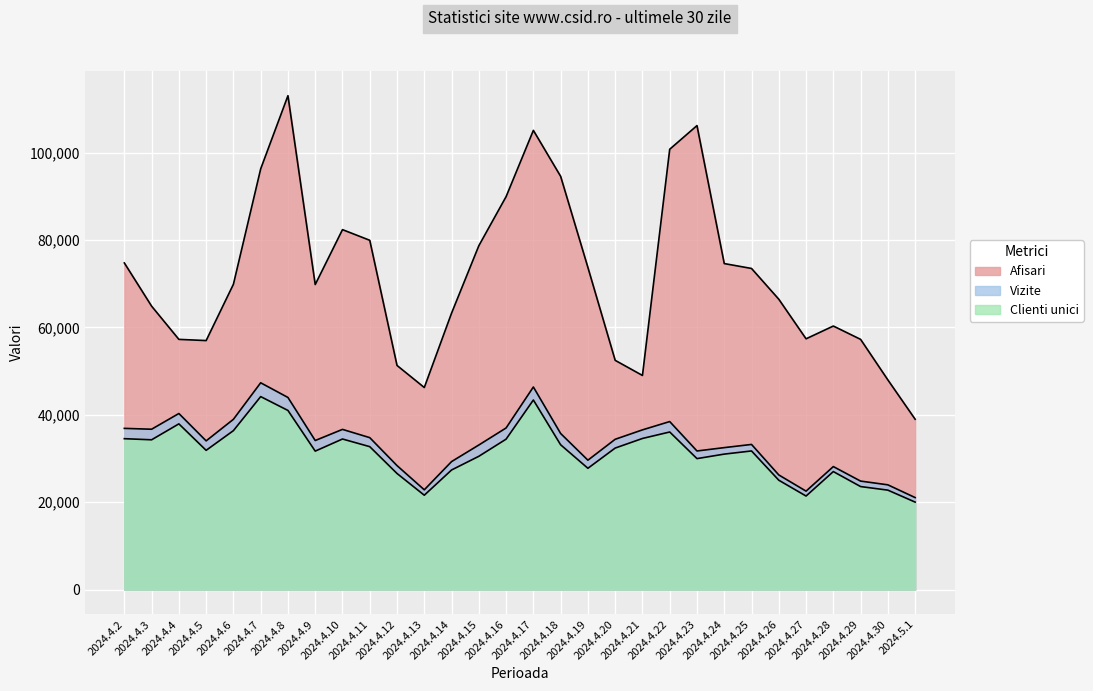

Is the value of Afisari at 2024.4.27 greater than the value of Clienti unici at 2024.4.17?

Yes